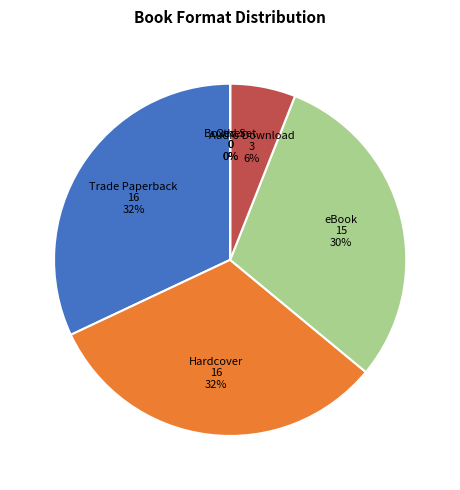

Is there a majority slice in this chart?

No